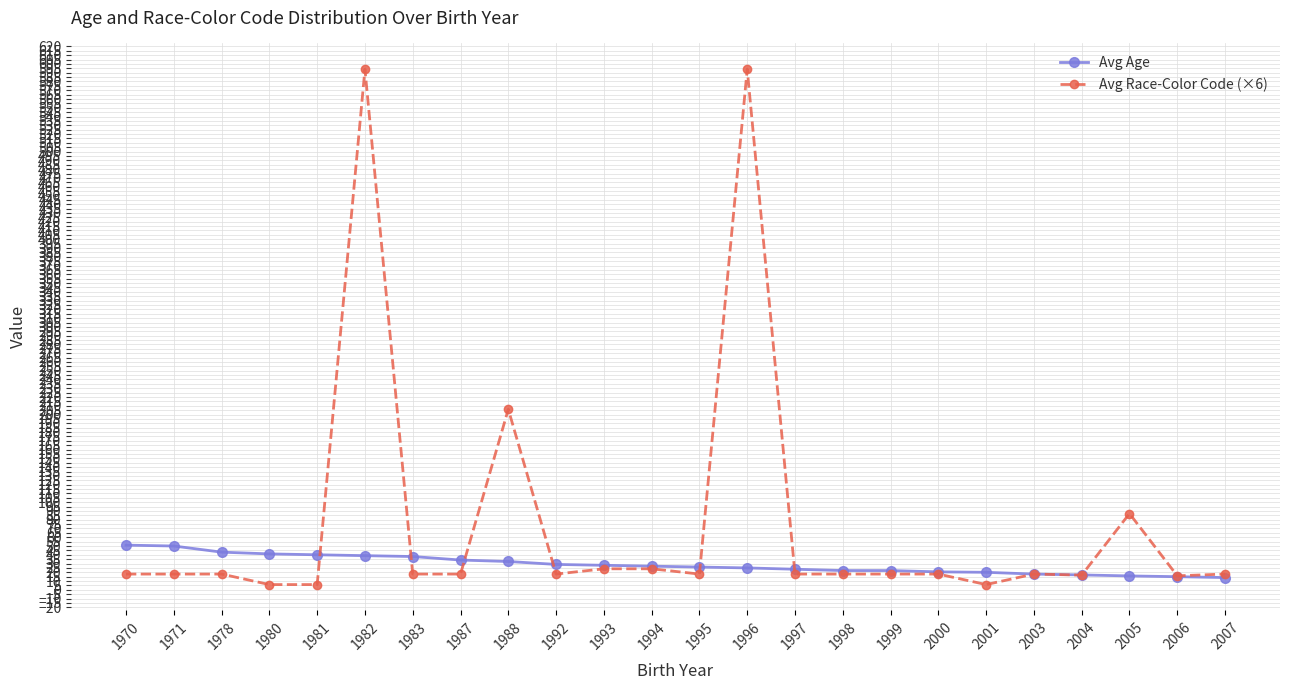

Where is Avg Race-Color Code (×6) nearest to the value 300?

1988